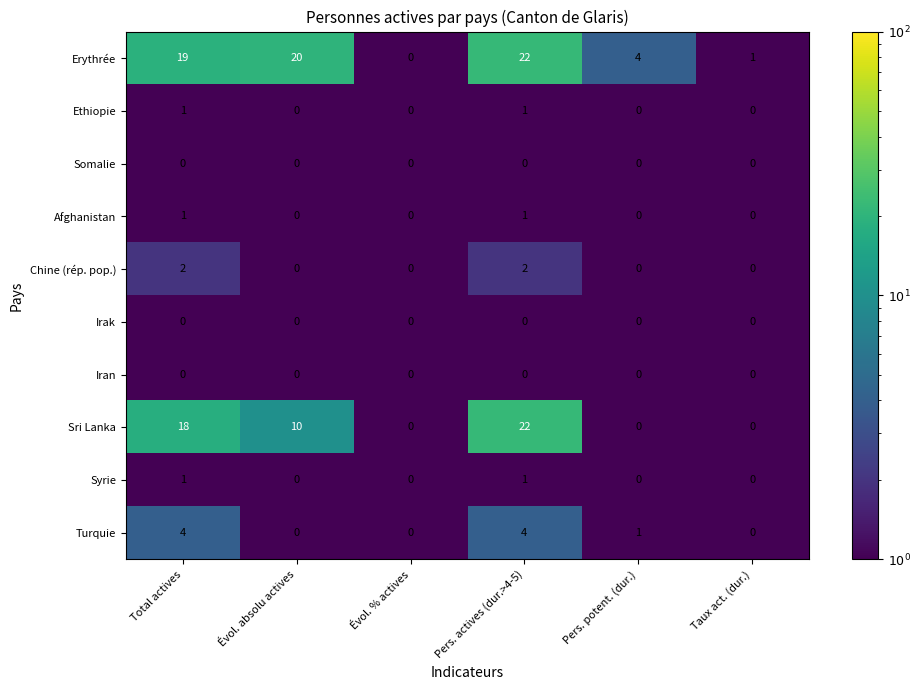

What is the average value of the Erythrée series?

11